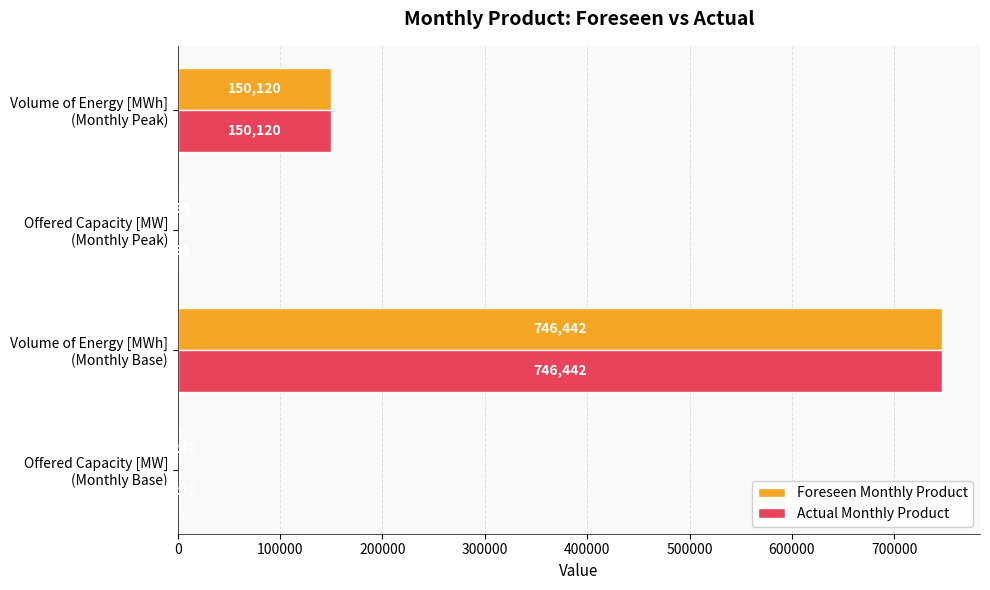

What is the sum of all Foreseen Monthly Product values?

898499